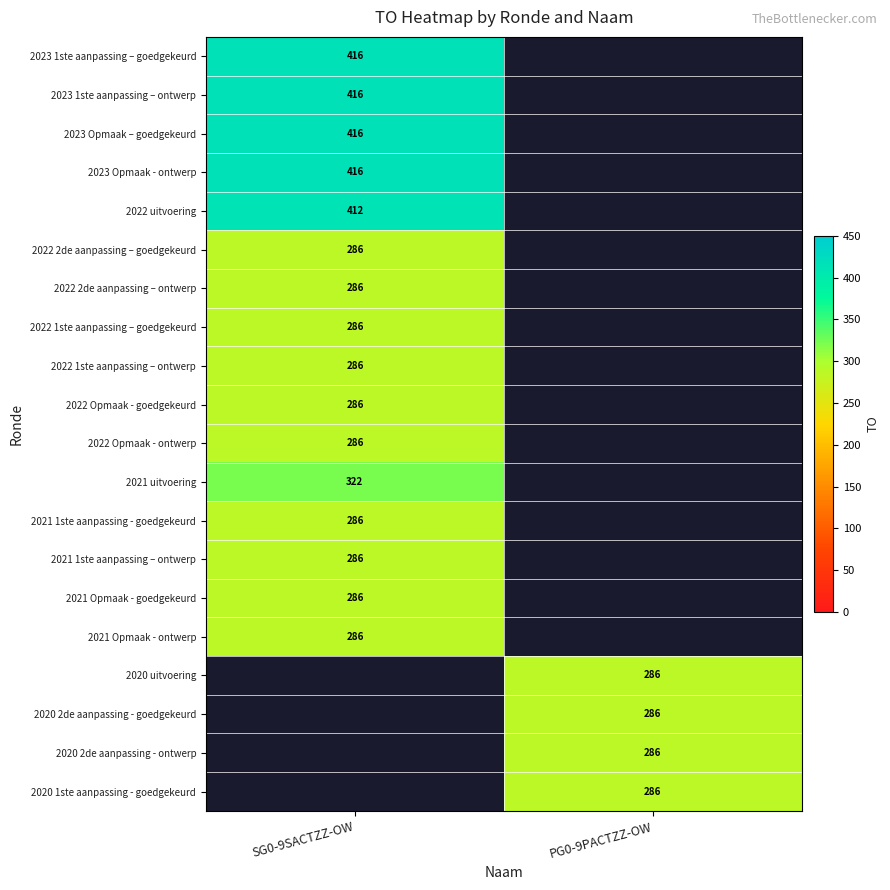

True or false: 2022 2de aanpassing – ontwerp has a value of 102.1 at SG0-9SACTZZ-OW.

False